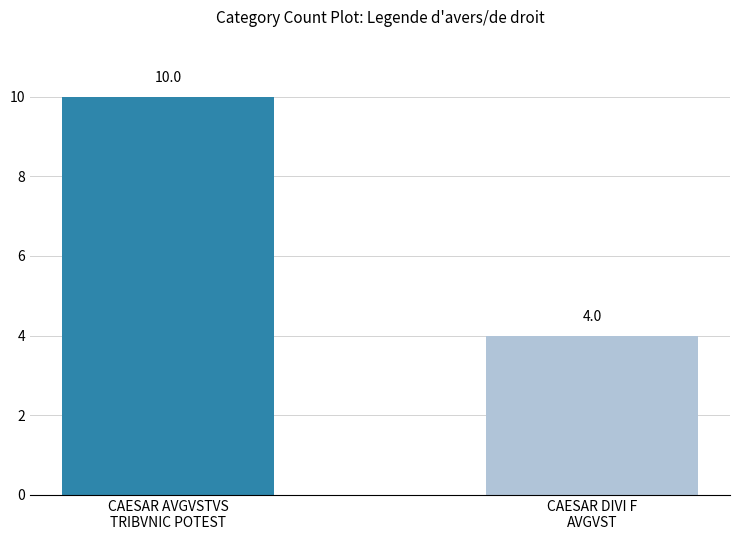

How many data points does each series have?

2